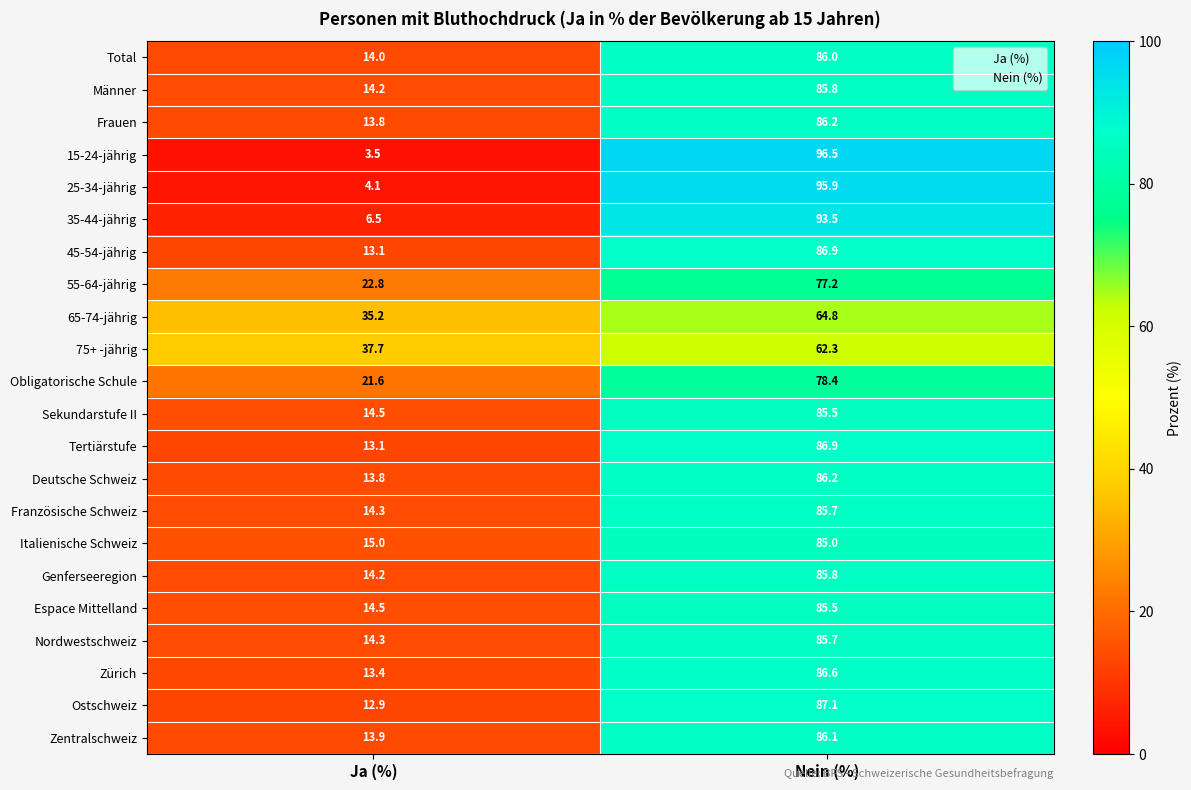

What is the difference between the highest and lowest values at Nein (%)?

34.2